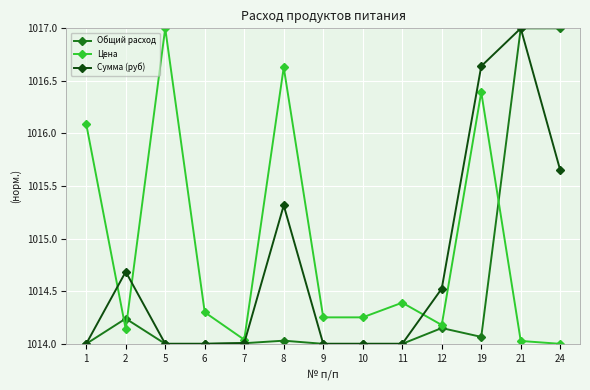

What is the greatest value displayed?

1017.0